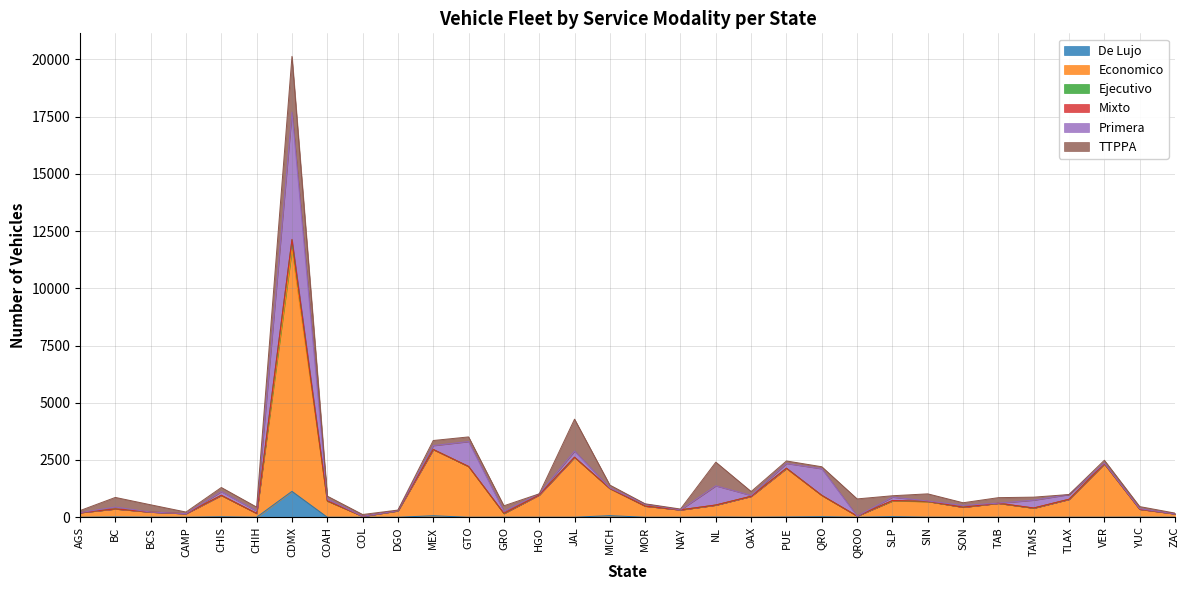

Rank the series at NAY from lowest to highest value.

De Lujo, Ejecutivo, Primera, Mixto, TTPPA, Economico